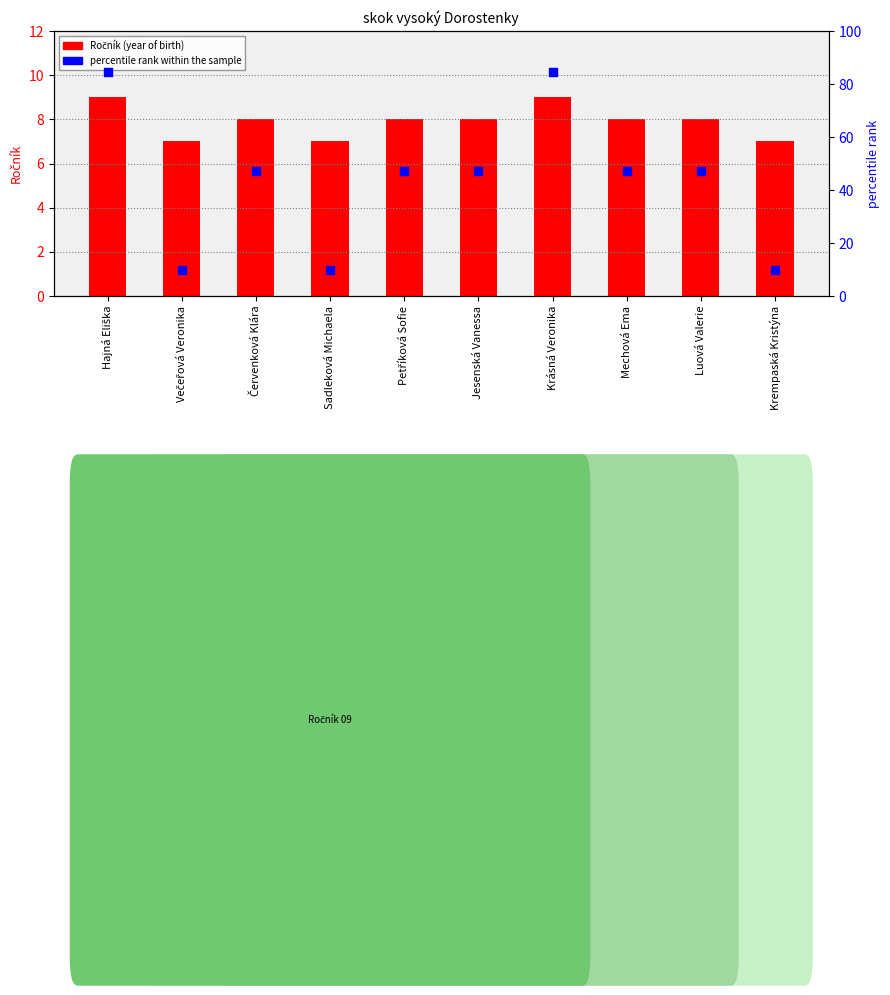

At which category is the sum across all series the highest?

Hajná Eliška